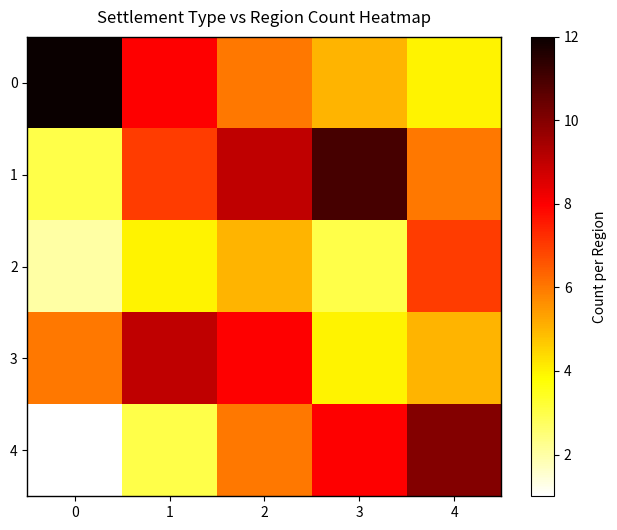

Count the number of categories in the chart.

5